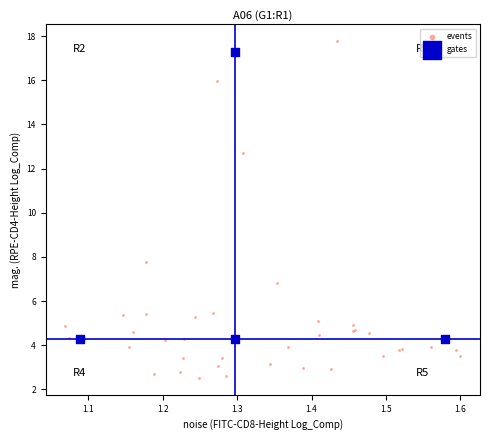

Which series has the widest spread of Y values?

events